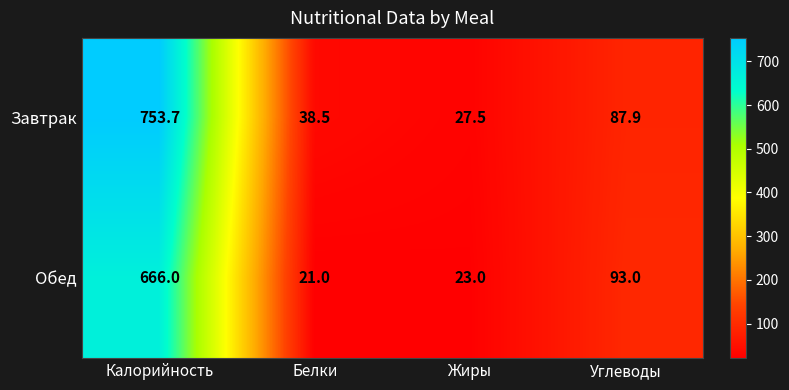

Where is Завтрак nearest to the value 390?

Углеводы